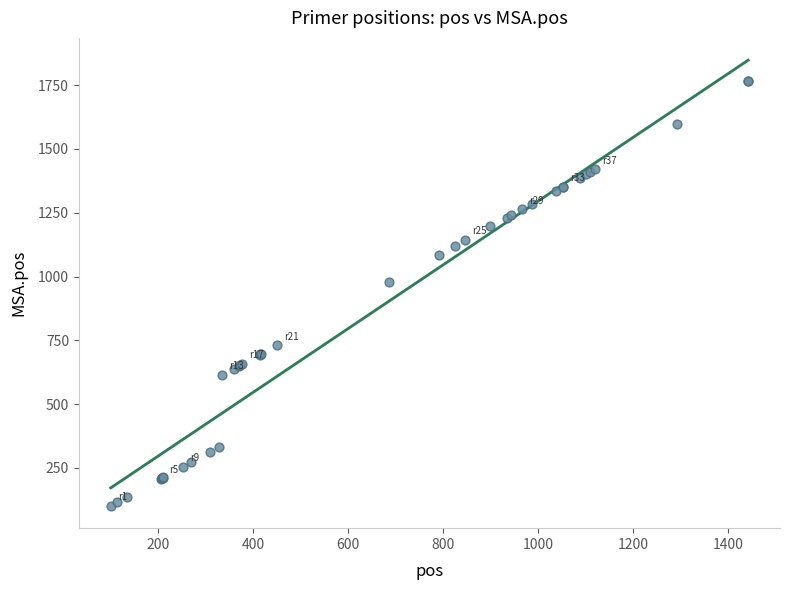

What Y value in the scatter plot is closest to 933?

980